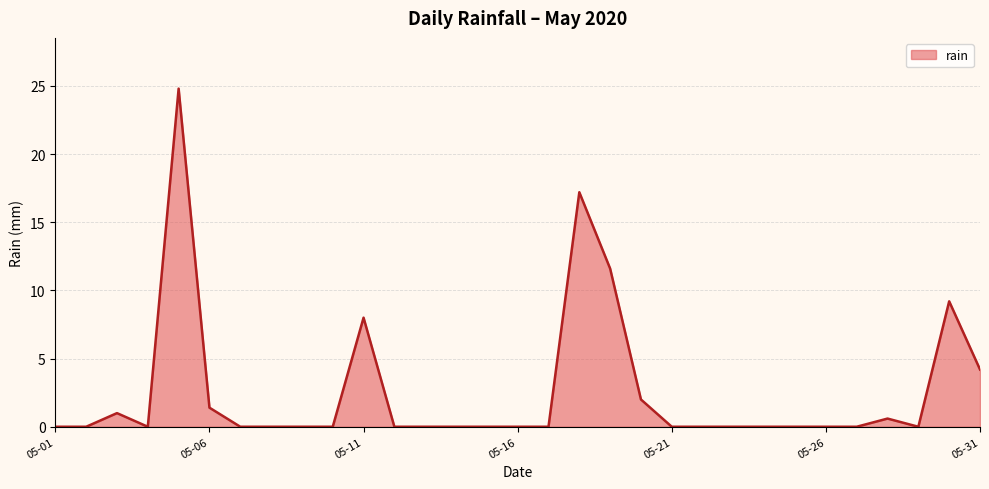

What is the greatest value displayed?

24.8